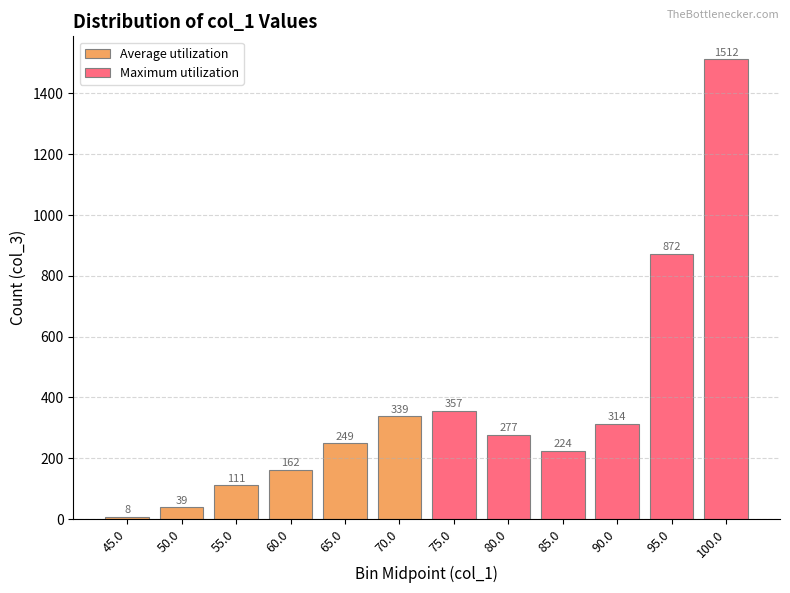

Which series has the largest range (max minus min)?

Maximum utilization